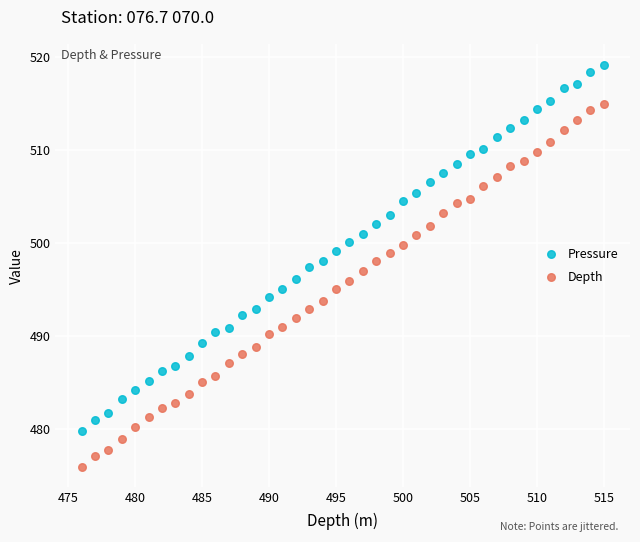

Across all data points, what is the range of X values (max minus min)?

39.0